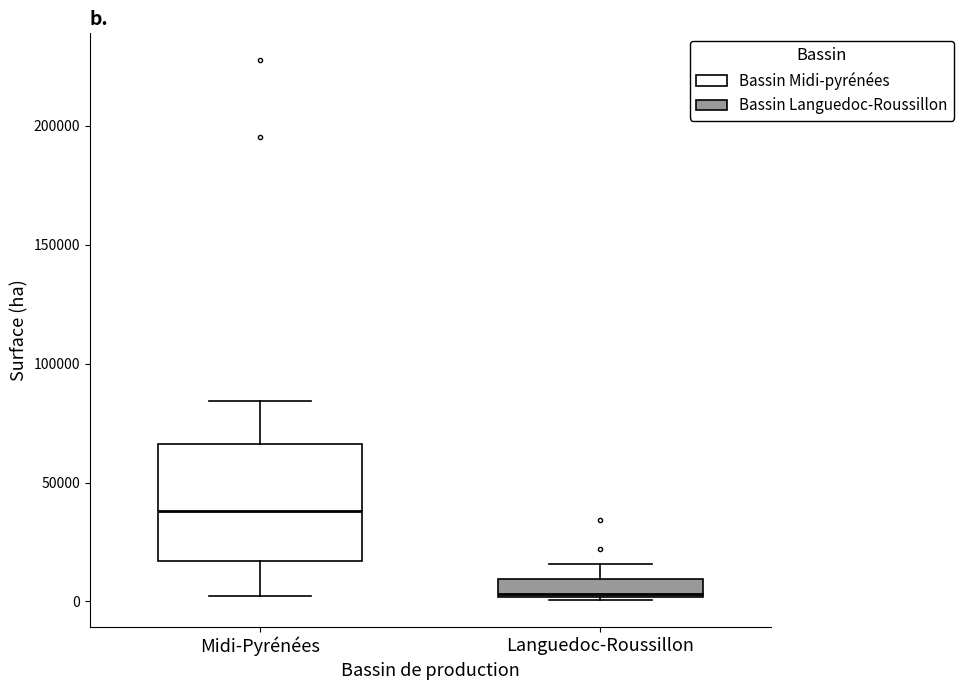

Where does the upper whisker of the box for Languedoc-Roussillon end on the y-axis? The values are not printed on the chart, so give them approximately, as read against the axis.

15000